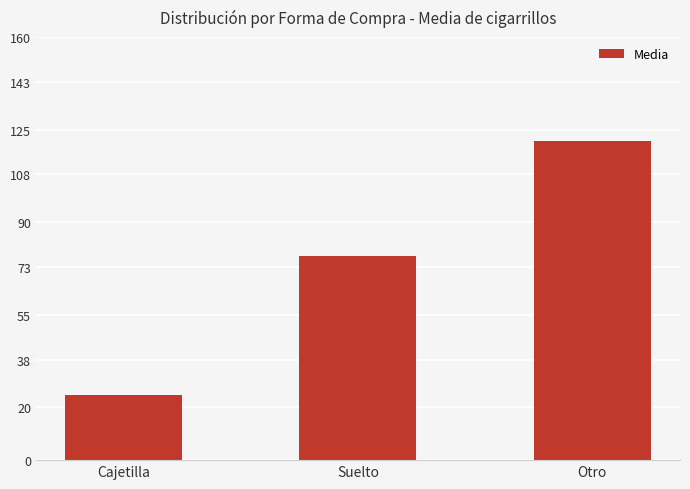

List the labels in order of value, largest first.

Otro, Suelto, Cajetilla